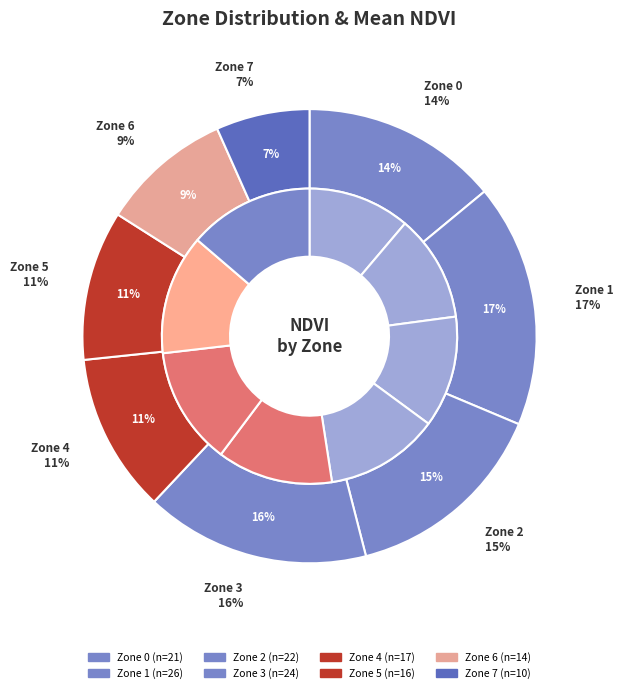

Rank the categories by value from highest to lowest.

Zone 1, Zone 3, Zone 2, Zone 0, Zone 4, Zone 5, Zone 6, Zone 7